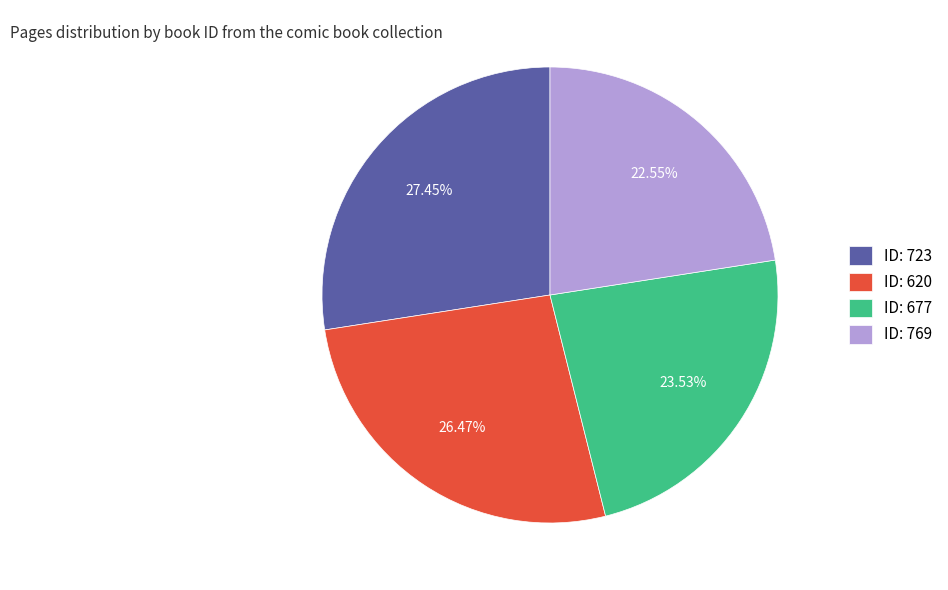

Count the number of slices in the pie.

4